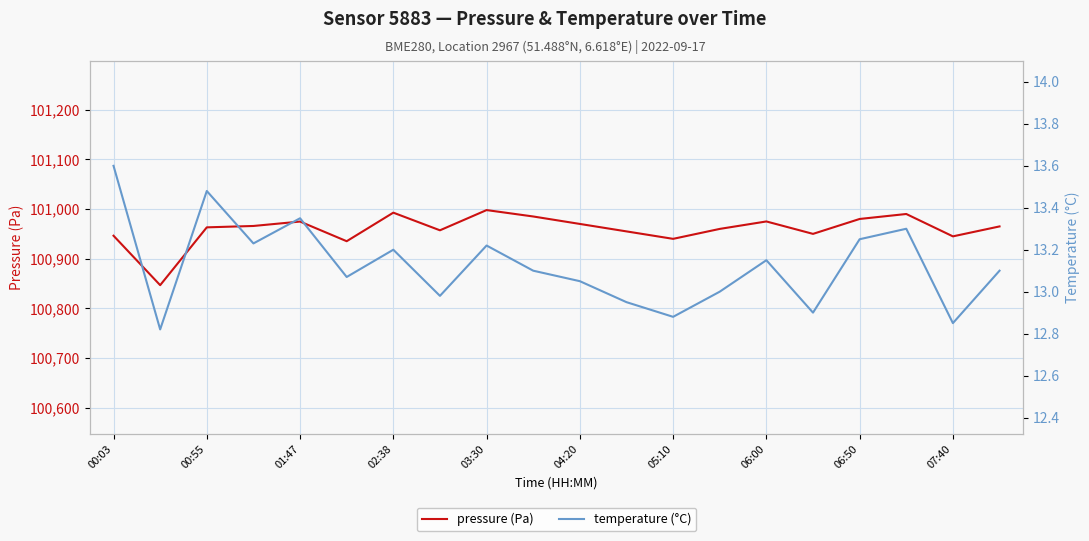

List the series in order of their overall mean, highest first.

pressure (Pa), temperature (°C)